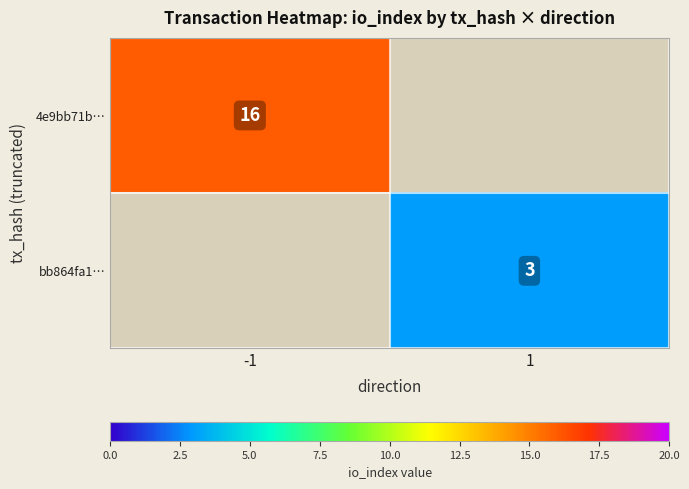

The value of 4e9bb71b… at -1 is 27. True or false?

False